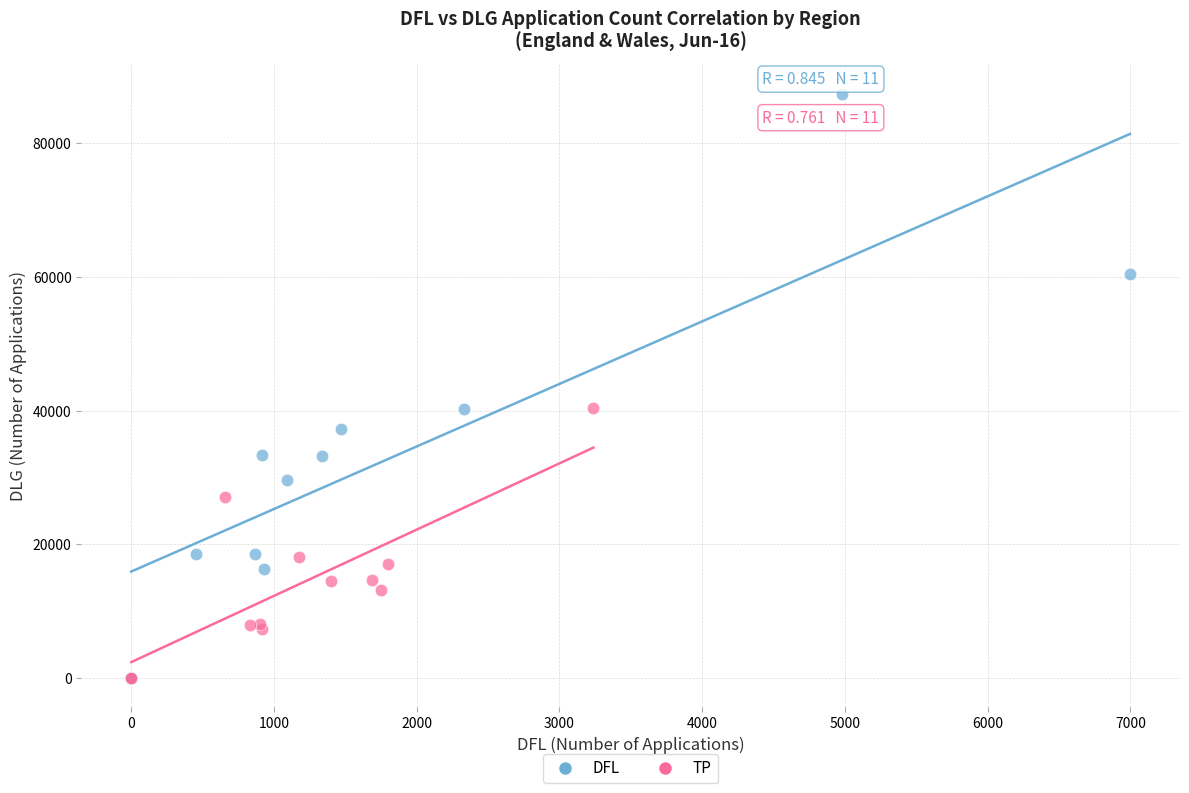

Which series reaches the maximum Y coordinate?

DFL